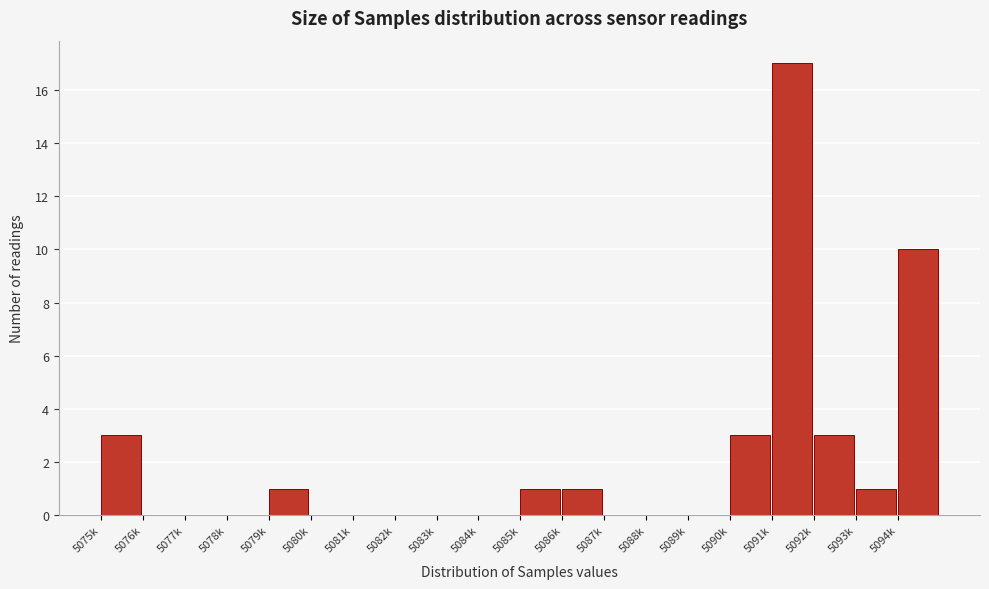

Reading left to right, what are all the values shown in this chart?

5075k=3	5076k=0	5077k=0	5078k=0	5079k=1	5080k=0	5081k=0	5082k=0	5083k=0	5084k=0	5085k=1	5086k=1	5087k=0	5088k=0	5089k=0	5090k=3	5091k=17	5092k=3	5093k=1	5094k=10